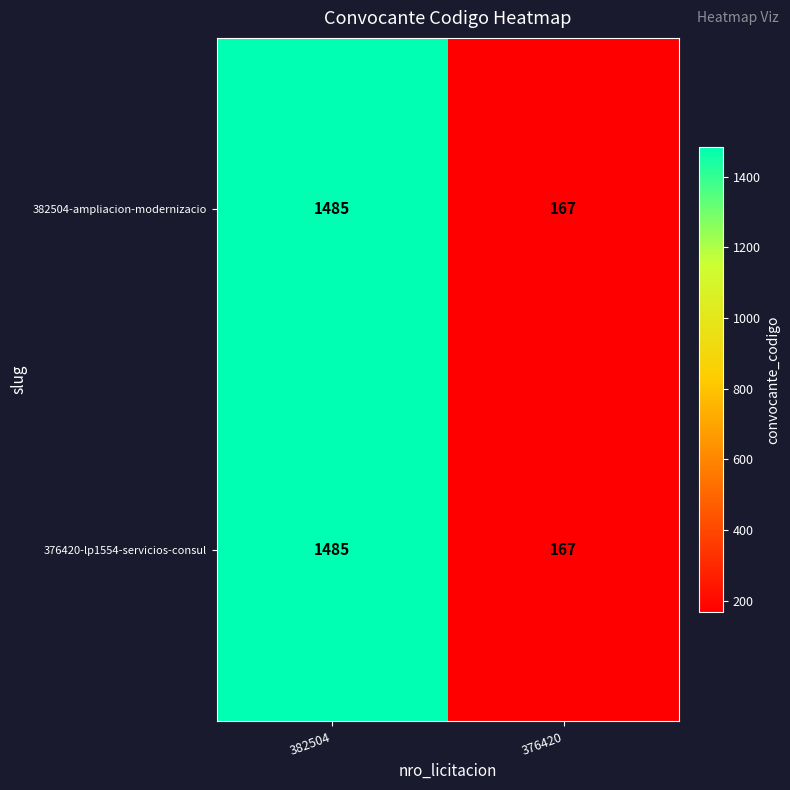

What is the difference between the 376420-lp1554-servicios-consul values at 376420 and 382504?

1318